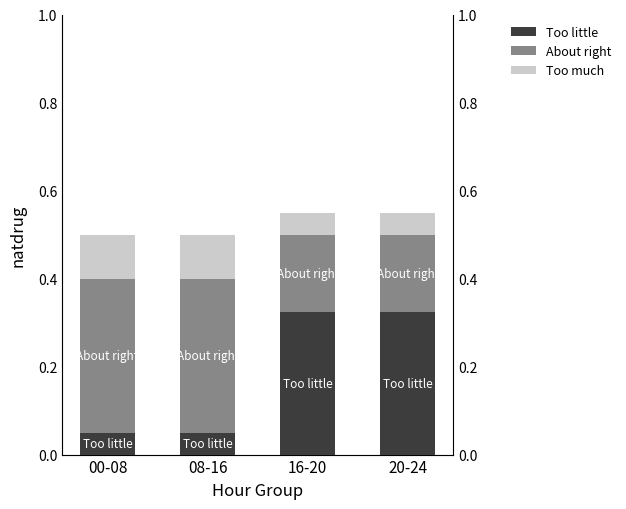

What is the average value of the About right series?

0.3